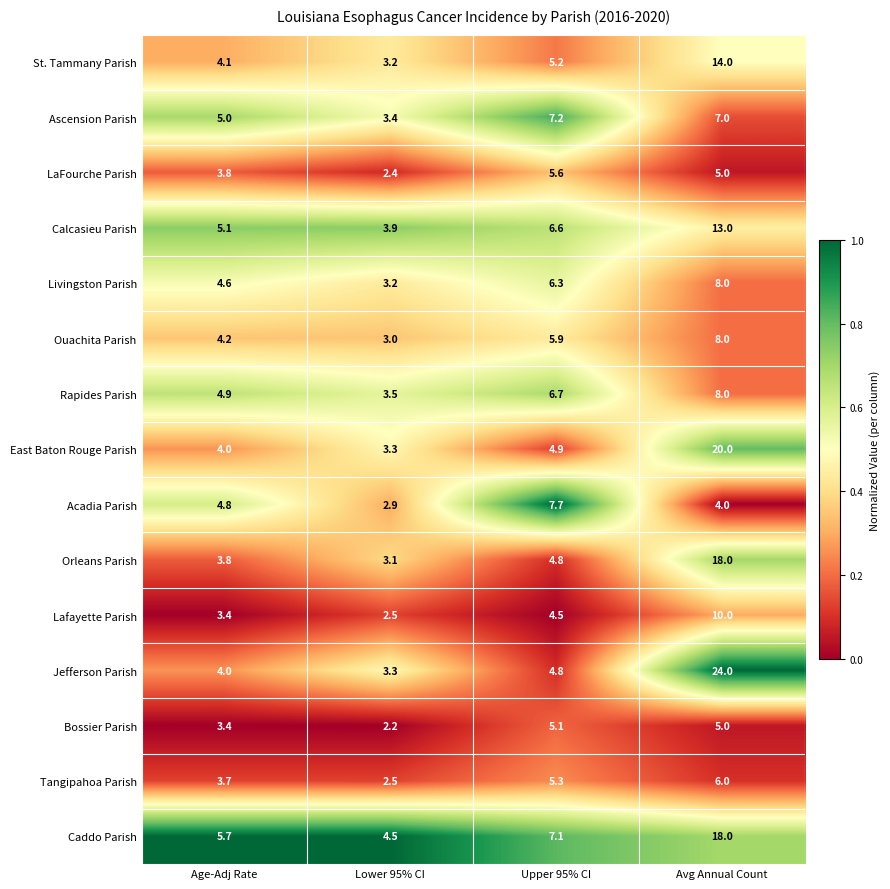

What is the total value across all series at Lower 95% CI?

46.9